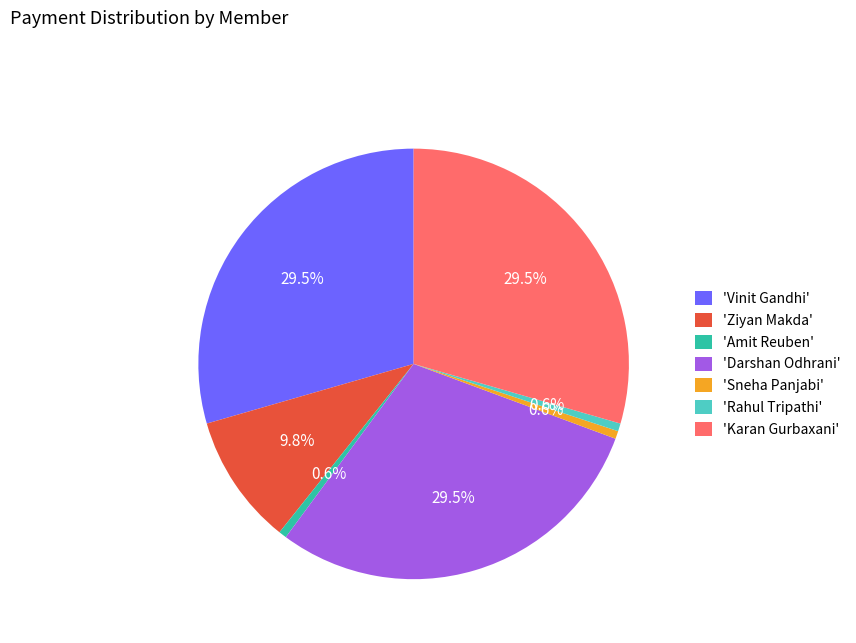

Between 'Amit Reuben' and 'Ziyan Makda', which is larger?

'Ziyan Makda'